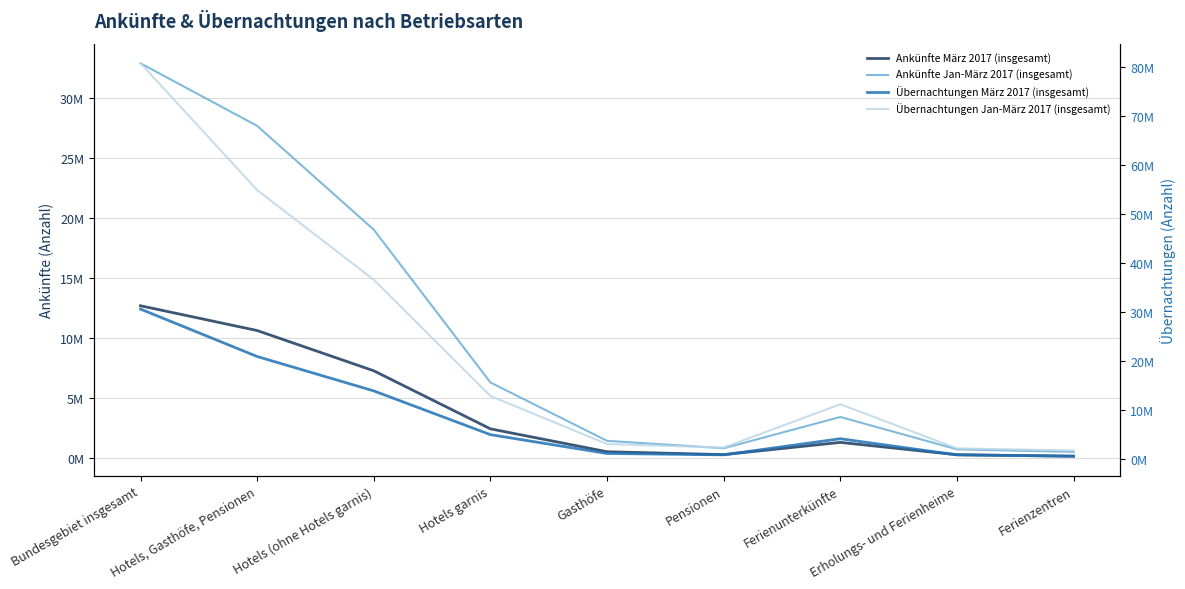

What value does the Ankünfte Jan-März 2017 (insgesamt) series have at Hotels garnis, to the nearest 10?

6323030